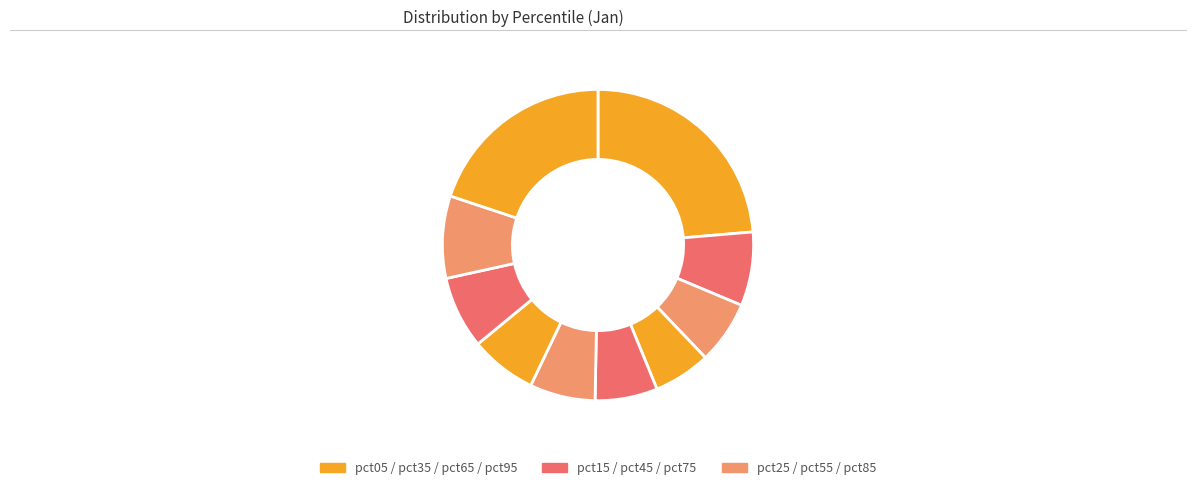

How many slices are in this pie chart?

10